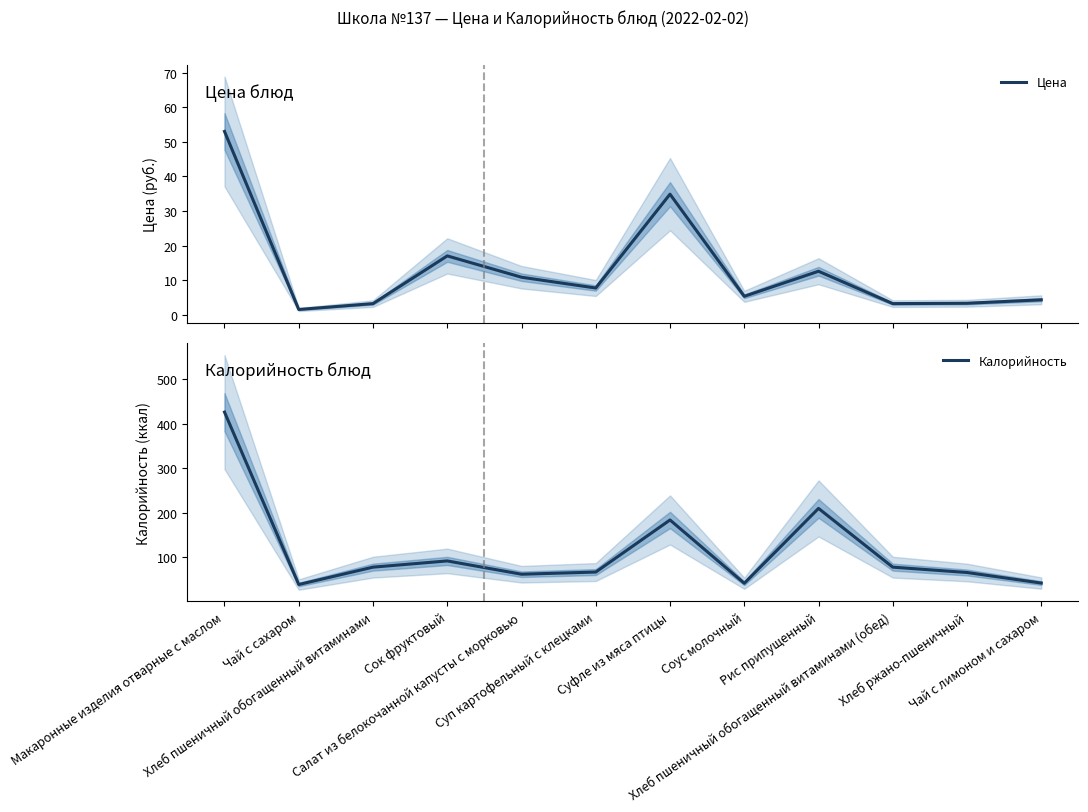

True or false: Цена and Калорийность cross at least once.

False